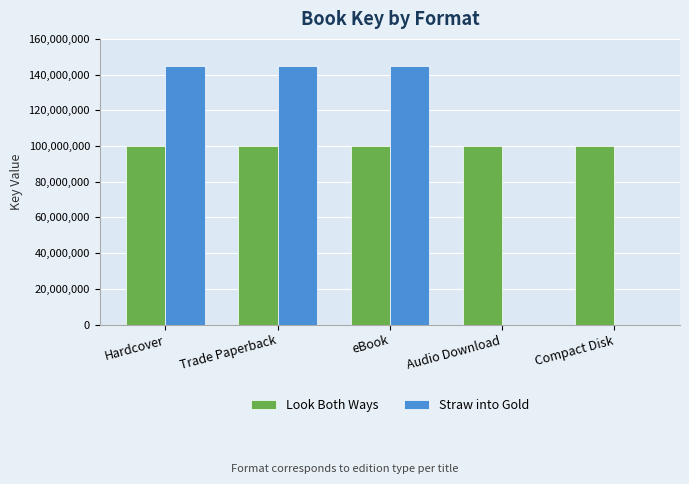

The value of Straw into Gold at Hardcover is 145078159. True or false?

True